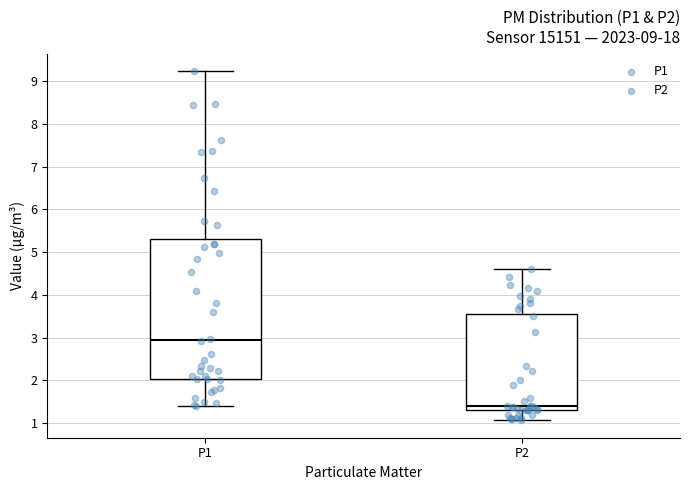

Comparing the boxes themselves (not the whiskers), which one is the tallest?

P1